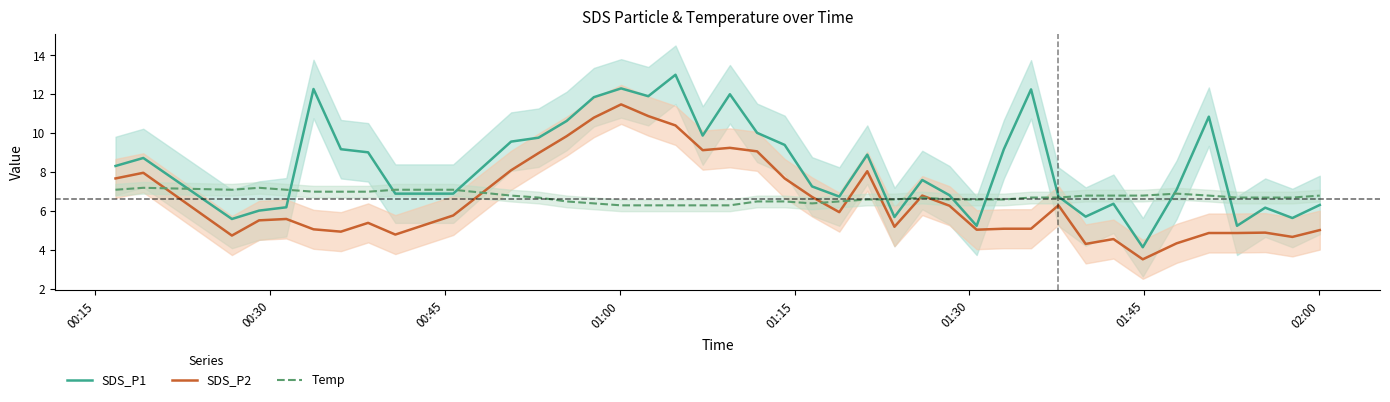

Which series has the widest spread of values?

SDS_P1